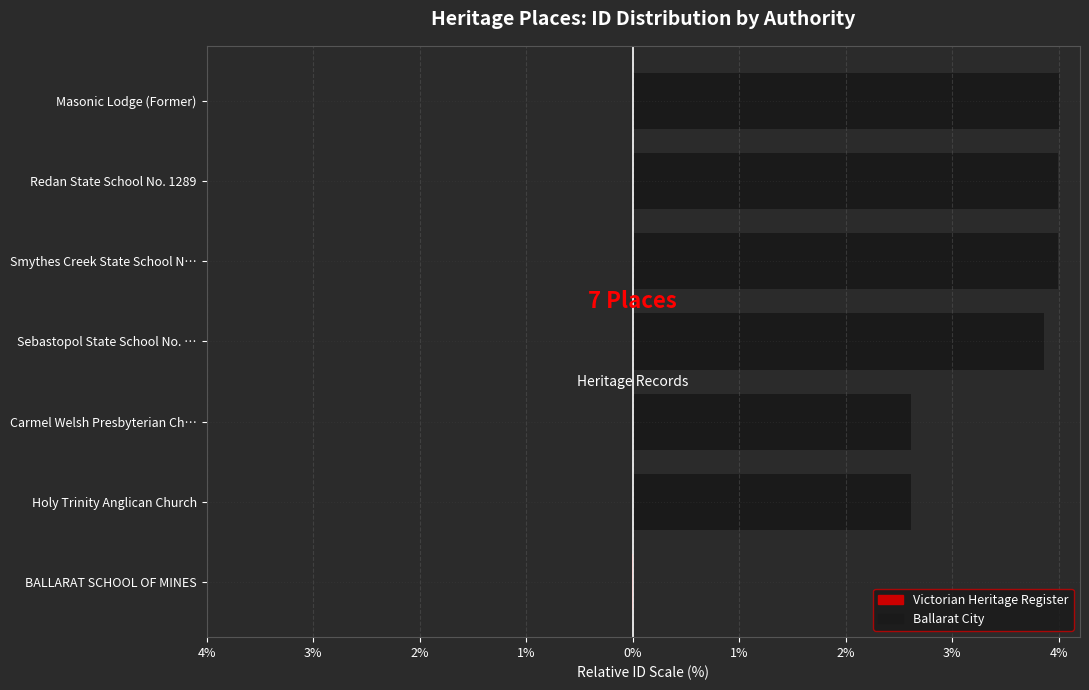

True or false: the data shows 4.0 at Masonic Lodge (Former).

True